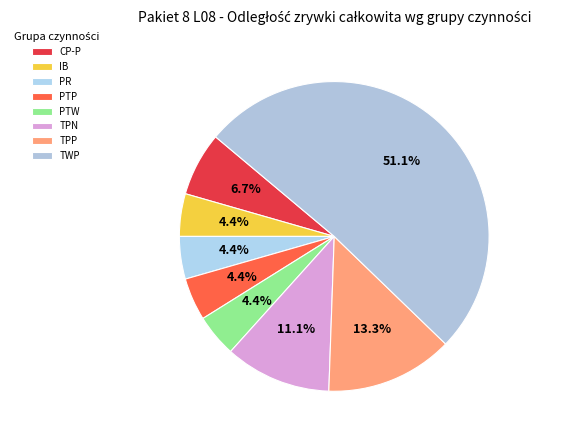

To the nearest percent, what is the difference between the TPP and IB slice percentages?

9%